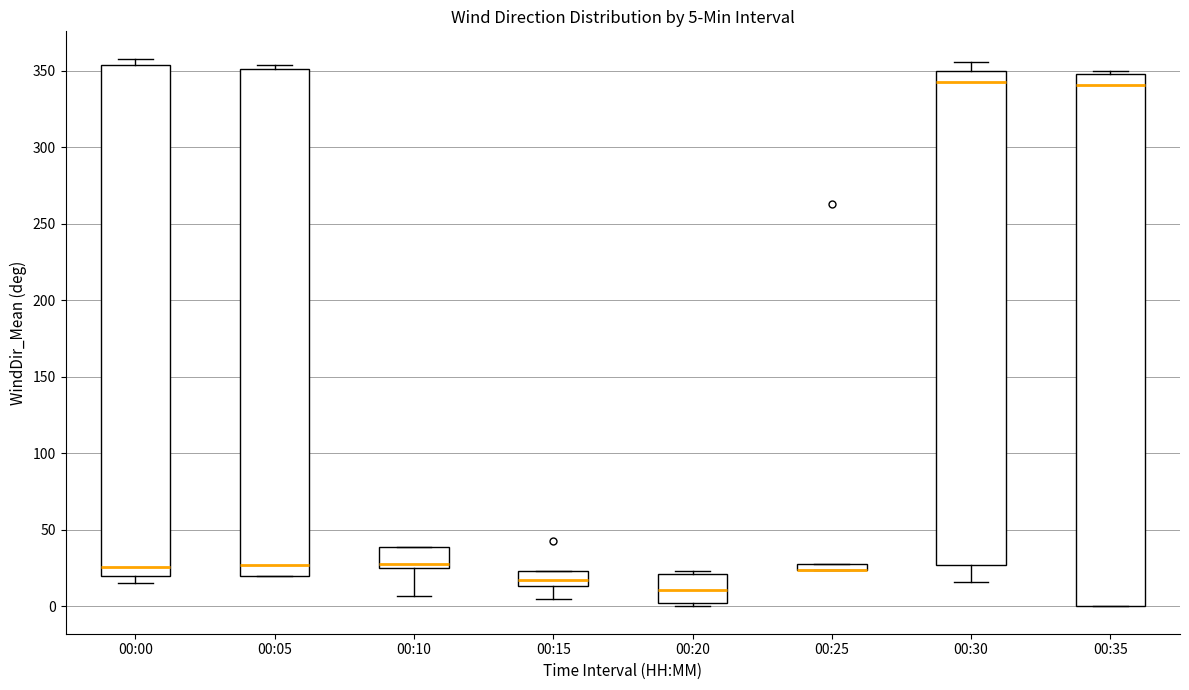

Comparing the boxes themselves (not the whiskers), which one is the tallest?

00:35